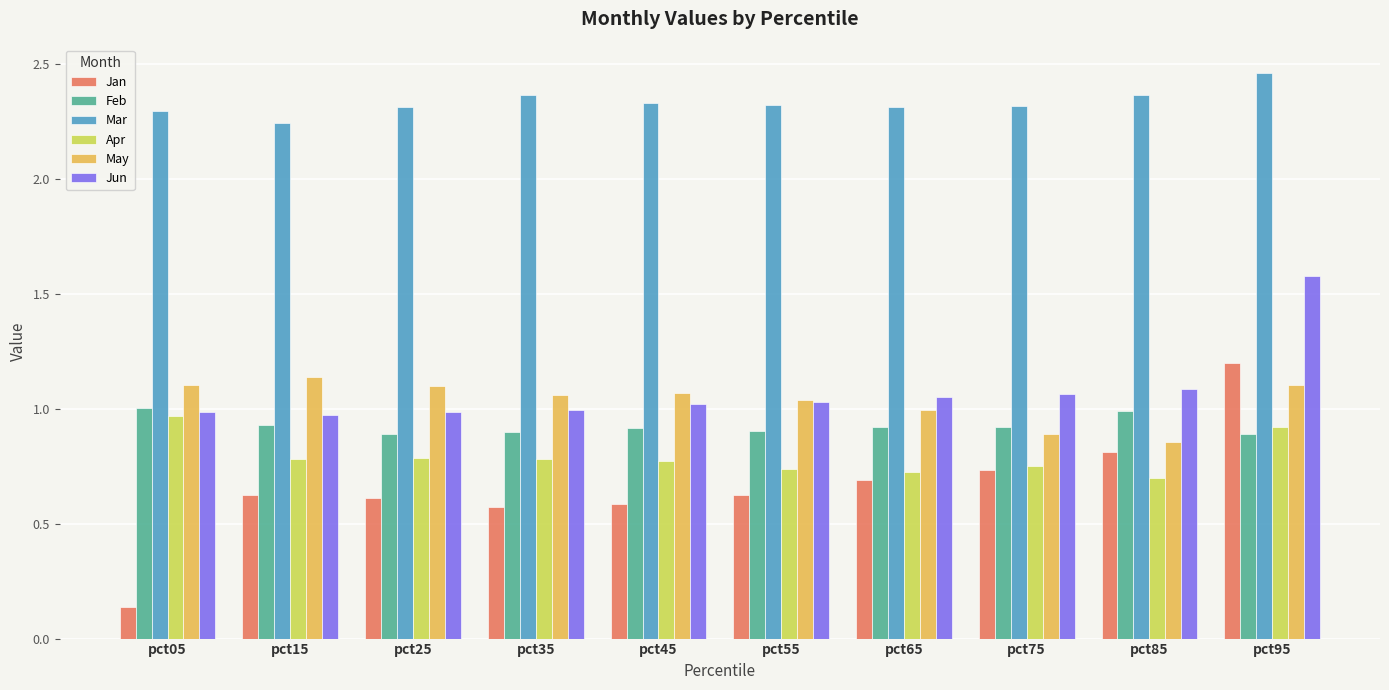

At how many categories does at least one series exceed 2?

10